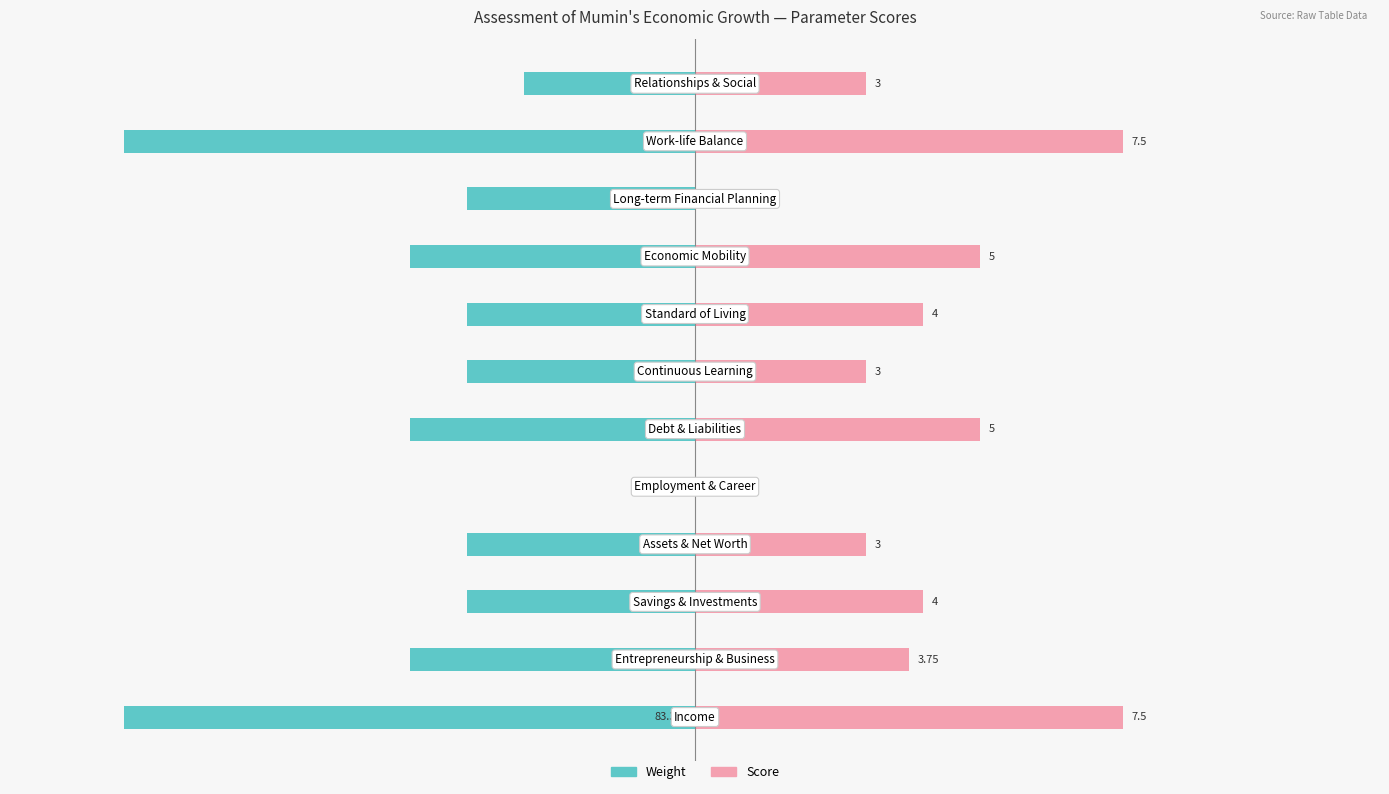

True or false: Weight has a value of -4.2 at −15.

False